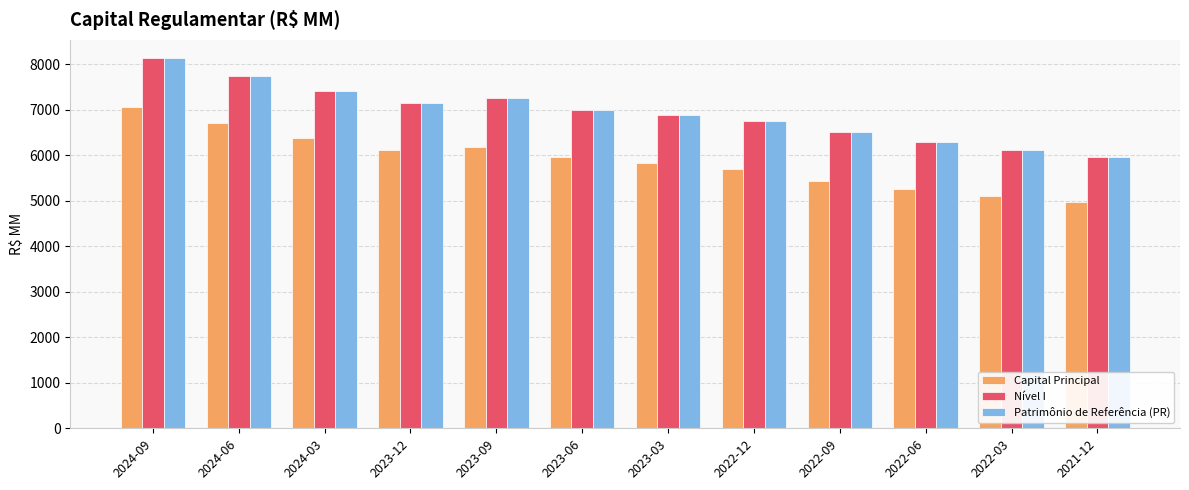

Which category has the lowest value in the Nível I series?

2021-12